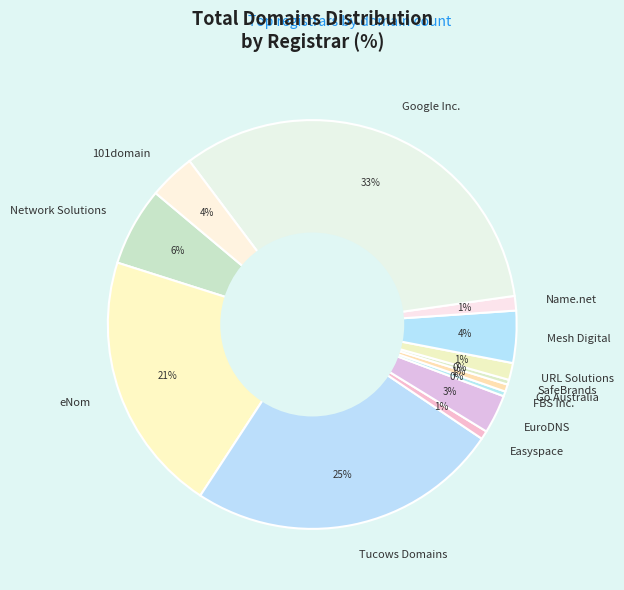

Do EuroDNS and URL Solutions together represent more than half of the pie?

No